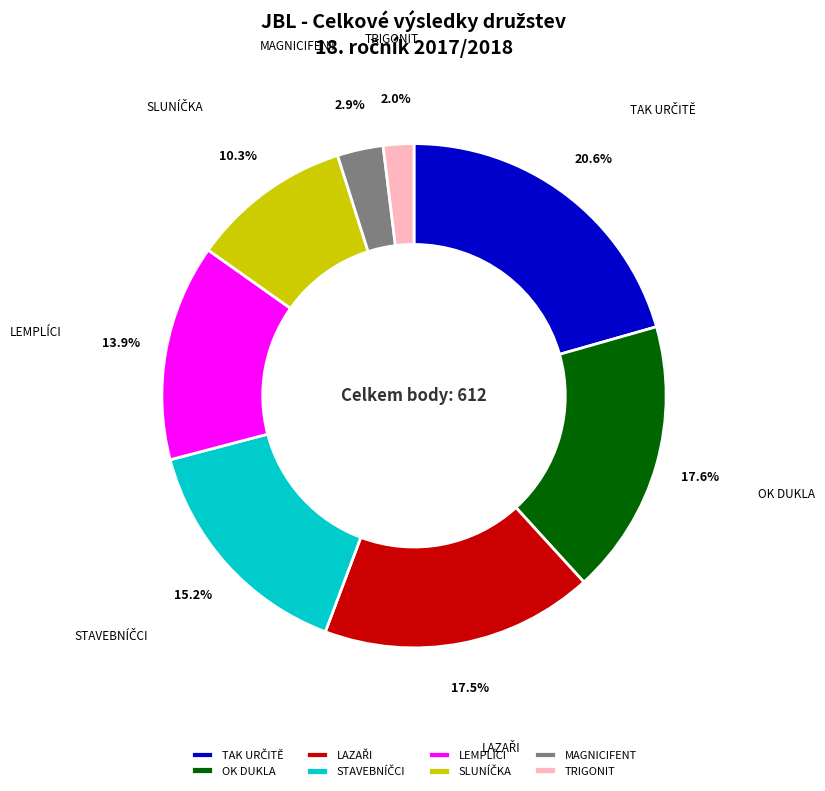

How many segments does this pie chart have?

8